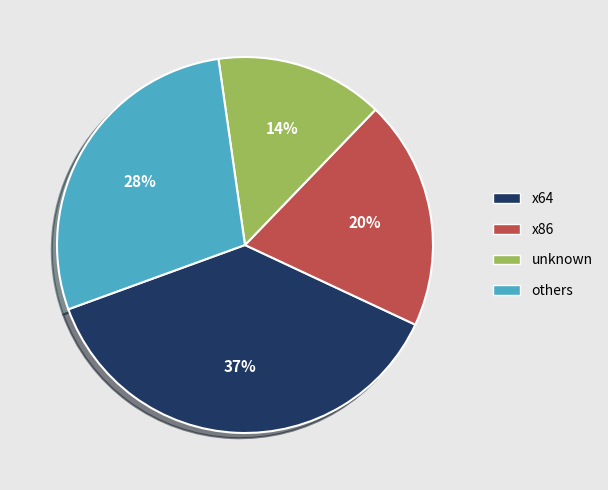

What is the smallest slice in the pie chart?

unknown